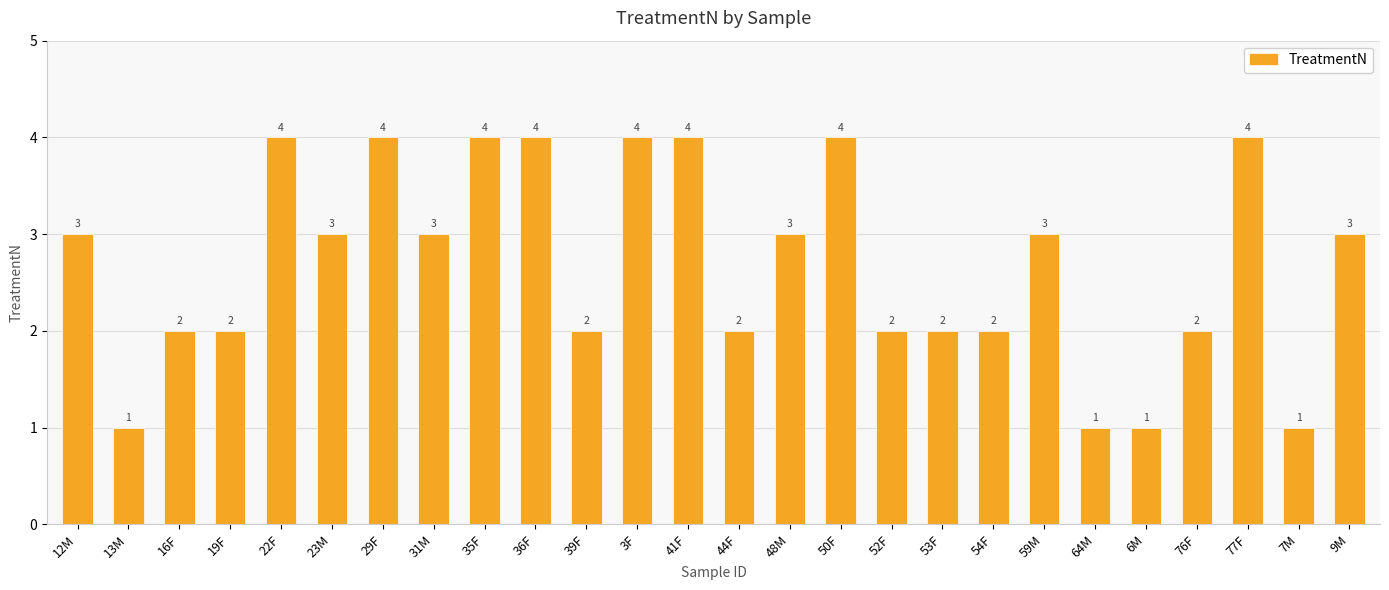

How many bars are there in total?

26